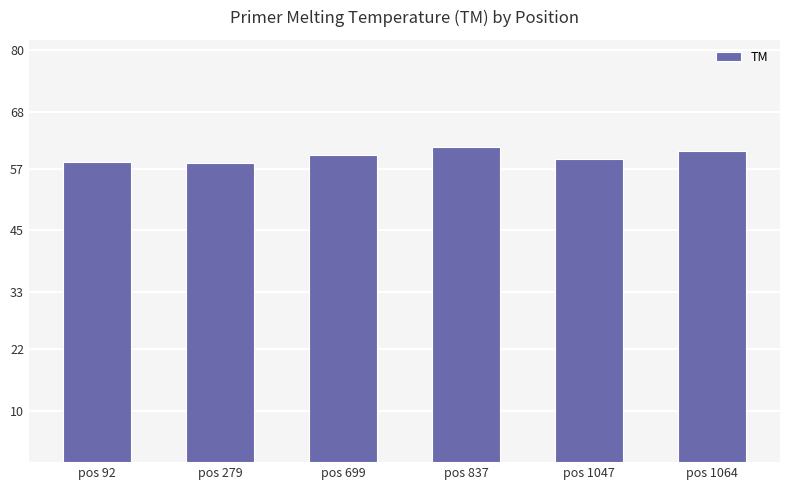

What is the greatest value displayed?

61.2